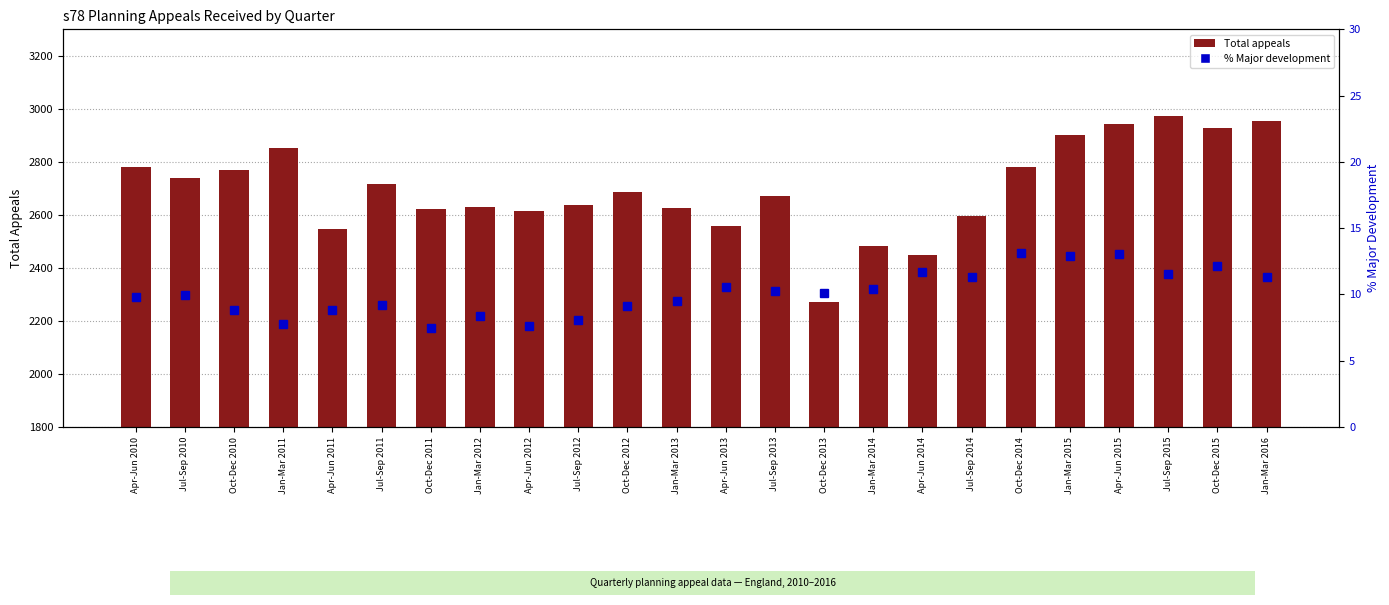

At which category is the sum across all series the highest?

Jul-Sep 2015